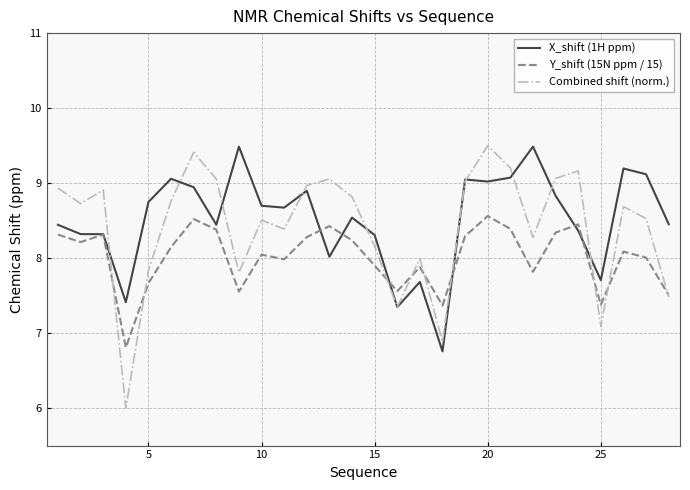

What is the lowest value of the Combined shift (norm.) series?

6.0